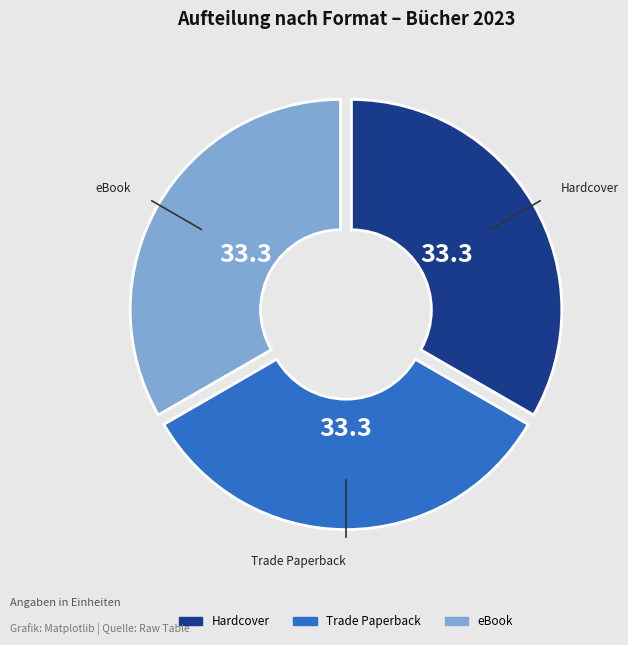

Is there any slice that represents more than half of the pie?

No